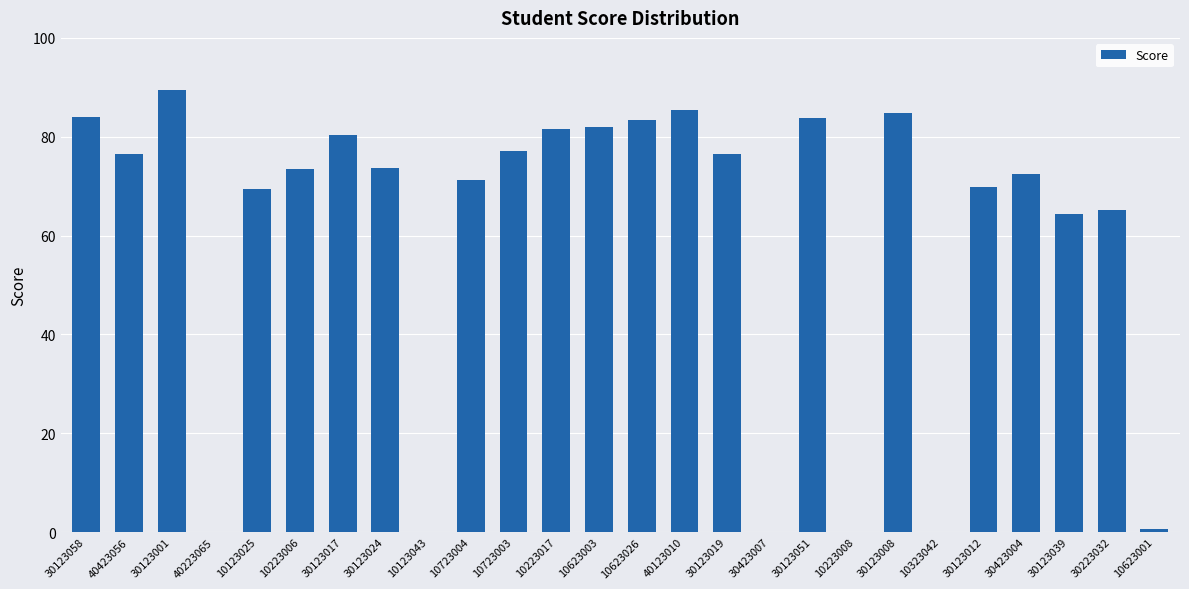

How many series are shown in this chart?

1